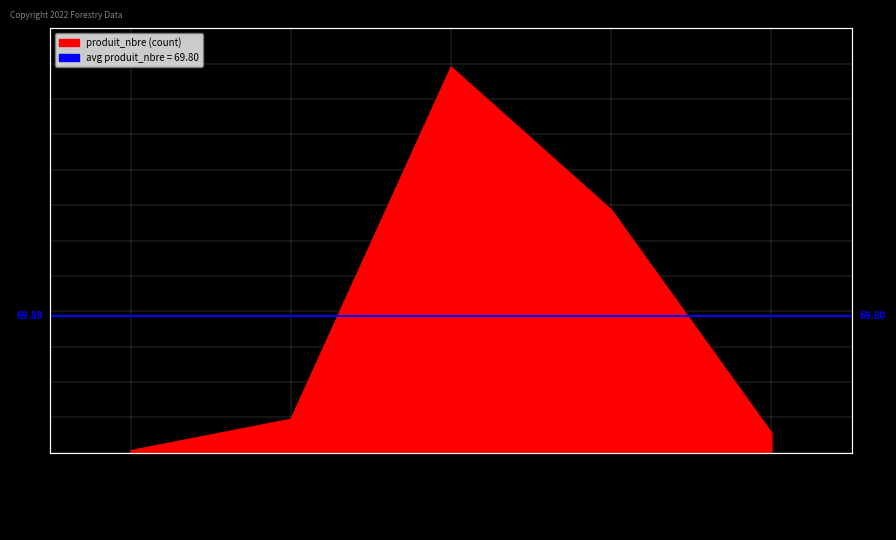

What is the label of the 3rd point from the right?

(R:90-F:100)/120